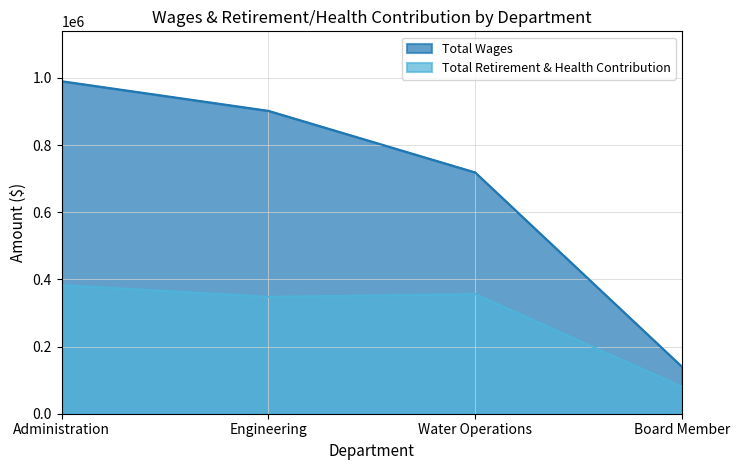

Which category has the lowest value across all series?

Board Member